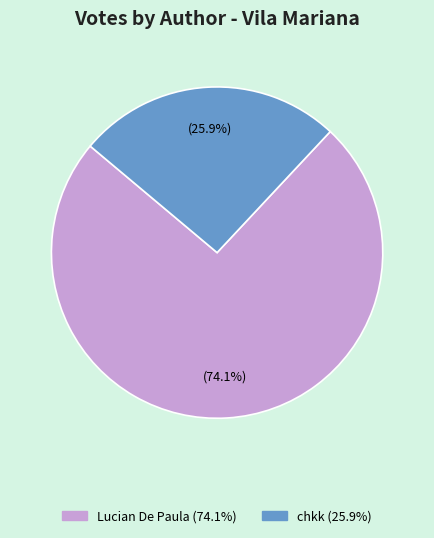

Is there any slice that represents more than half of the pie?

Yes